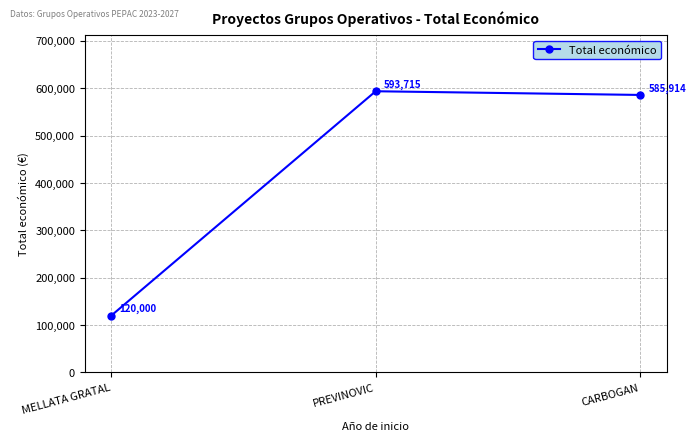

True or false: the data shows 585914 at CARBOGAN.

True